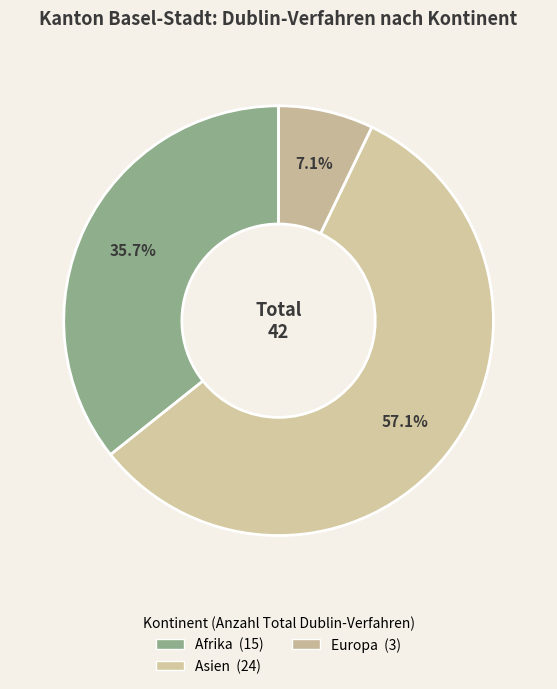

Is there a majority slice in this chart?

Yes